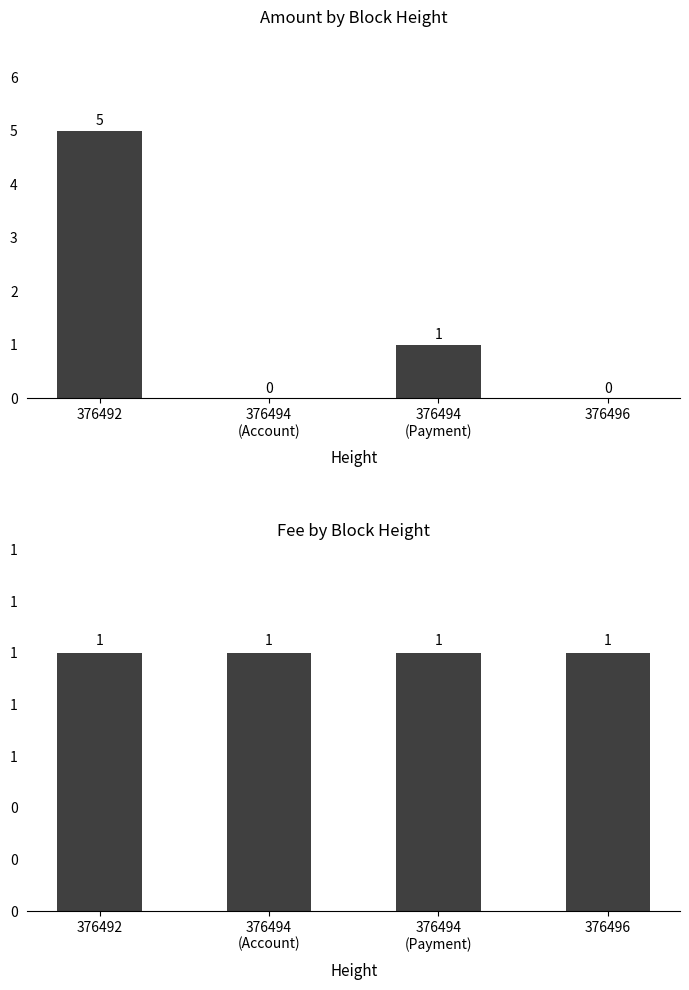

How many Amount values are between 0 and 5?

4